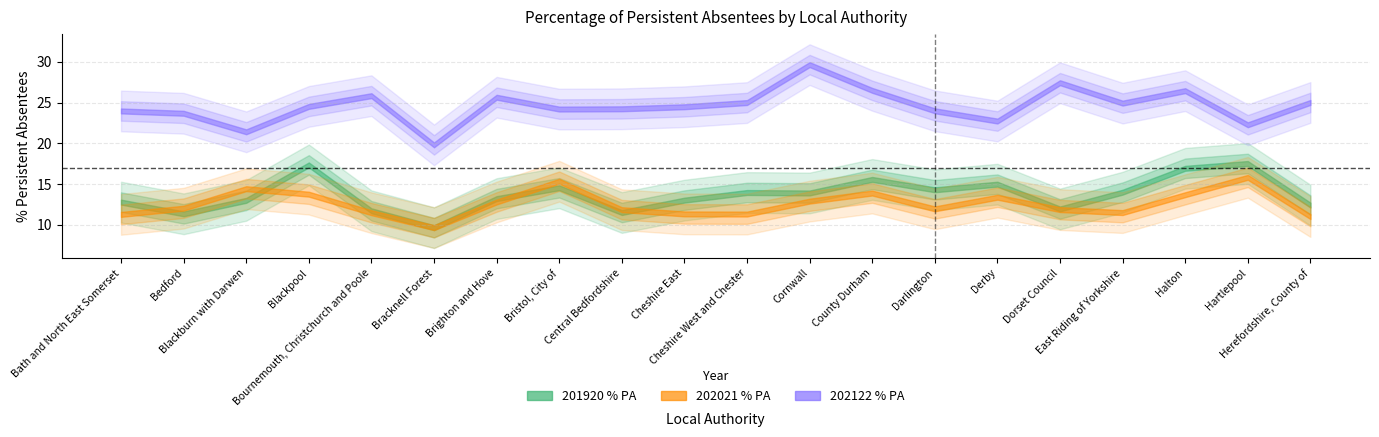

Reading right to left, extract all data points from this chart.

201920 Percentage PA: 12.4	17.5	16.9	14.0	11.9	15.0	14.3	15.6	13.9	14.0	13.0	11.5	14.5	13.2	9.6	11.7	17.4	13.0	11.3	12.8
202021 Percentage PA: 11.0	15.8	13.7	11.5	11.9	13.4	12.0	13.9	12.9	11.3	11.3	11.9	15.3	12.8	9.6	11.5	13.8	14.4	12.0	11.3
202122 Percentage PA: 25.0	22.3	26.5	24.9	27.4	22.7	24.0	26.5	29.7	25.0	24.5	24.2	24.2	25.7	19.8	25.9	24.5	21.4	23.7	24.0